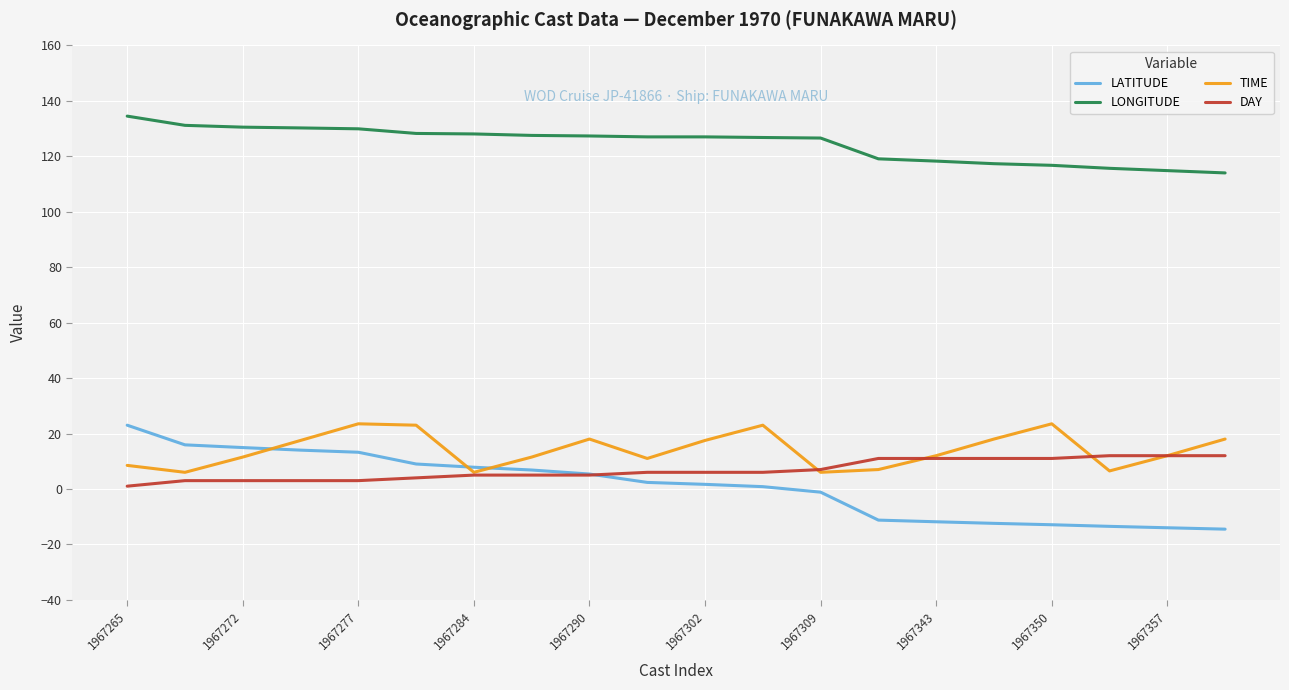

What is the minimum value shown in the chart?

-14.5